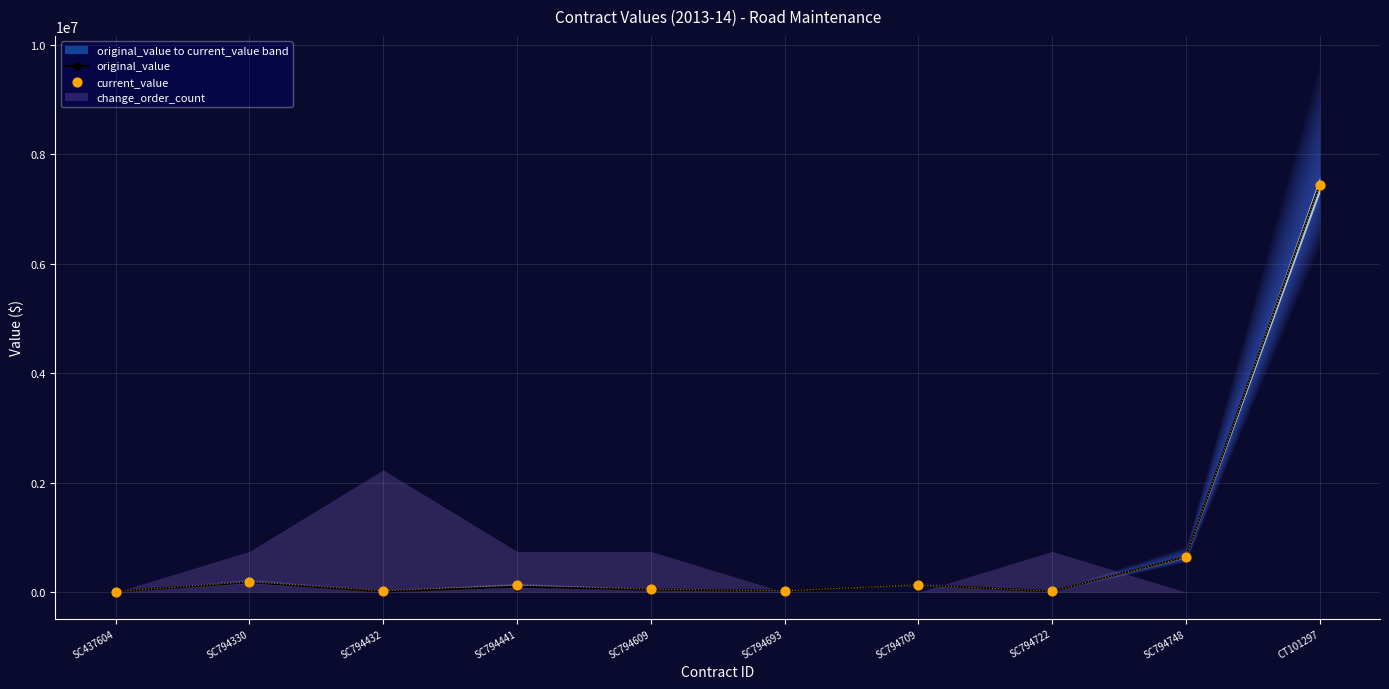

At how many categories does at least one series exceed 6299918?

1